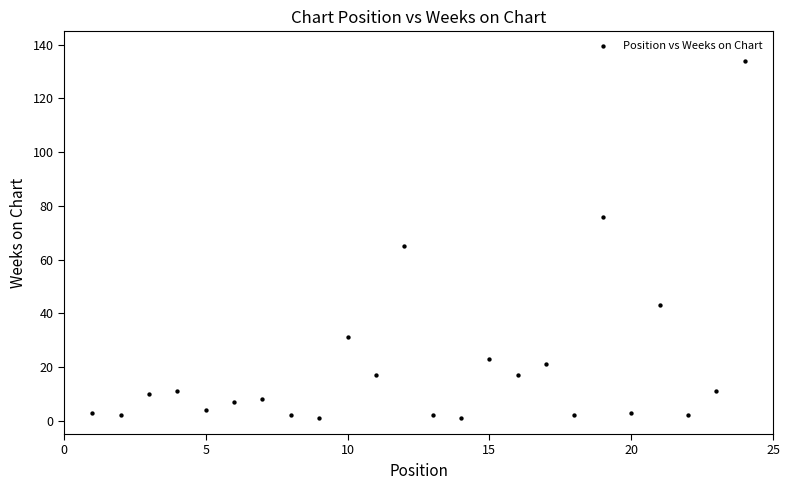

What is the range of X values (max minus min)?

23